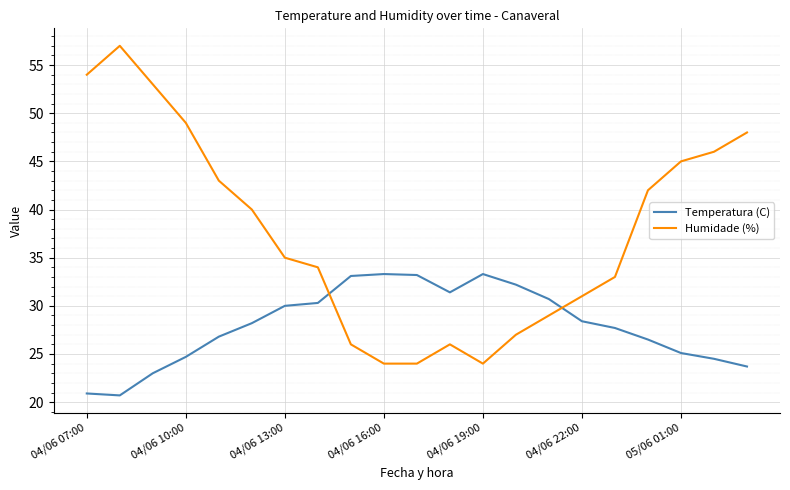

What is the minimum value for Temperatura (C)?

20.7